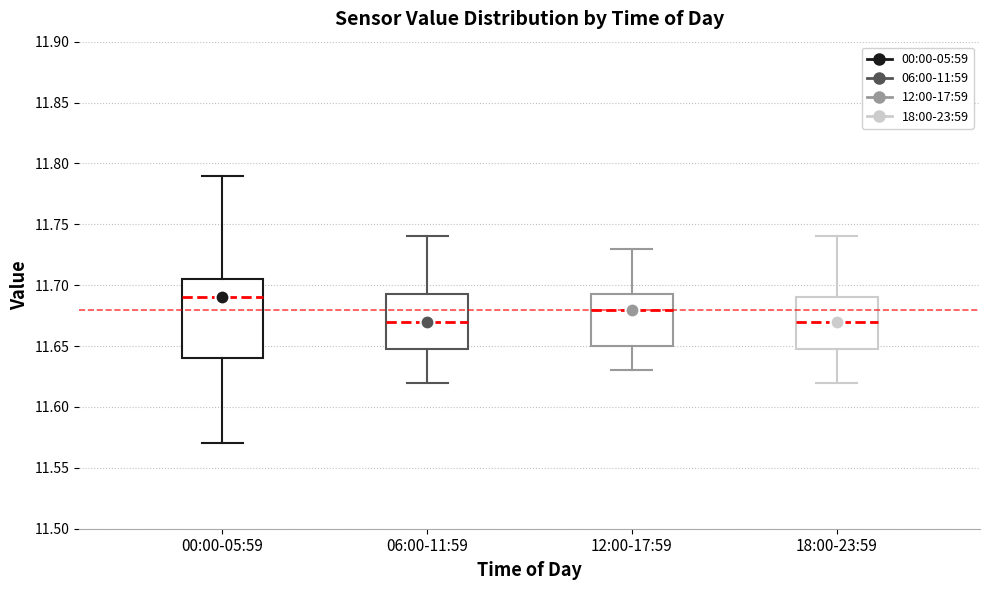

Where is the lower edge of the box for 06:00-11:59 on the y-axis? The values are not printed on the chart, so give them approximately, as read against the axis.

11.650